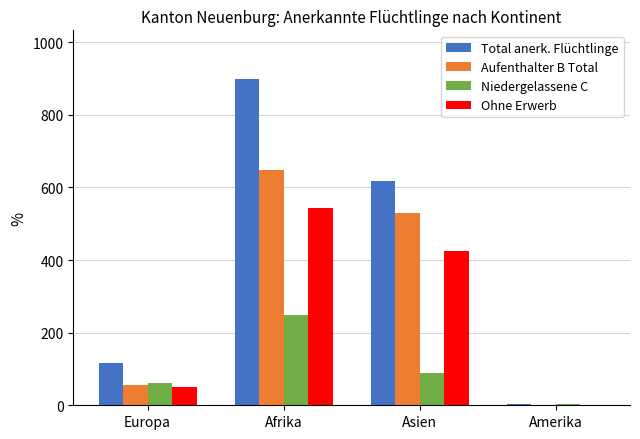

How many values in Ohne Erwerb are above zero?

3